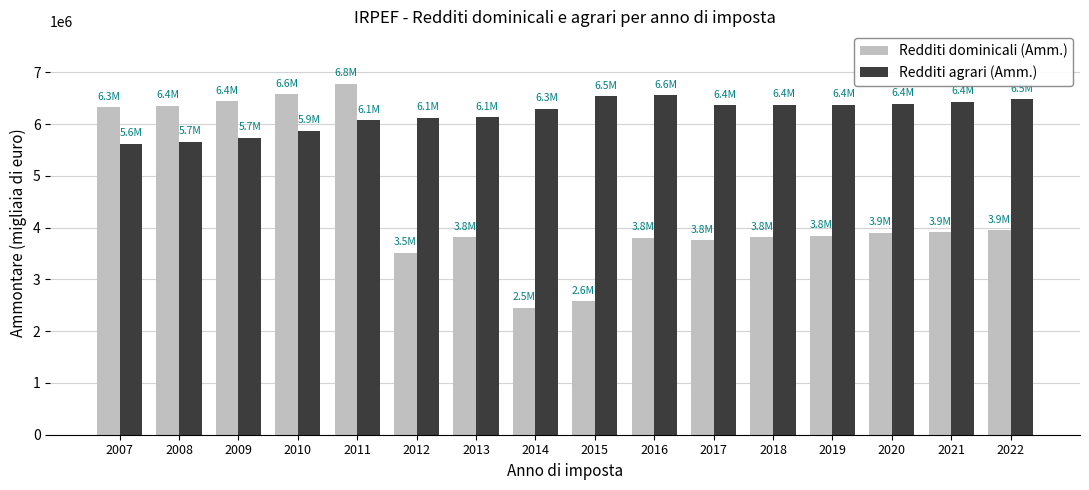

What is the greatest value displayed?

6776793